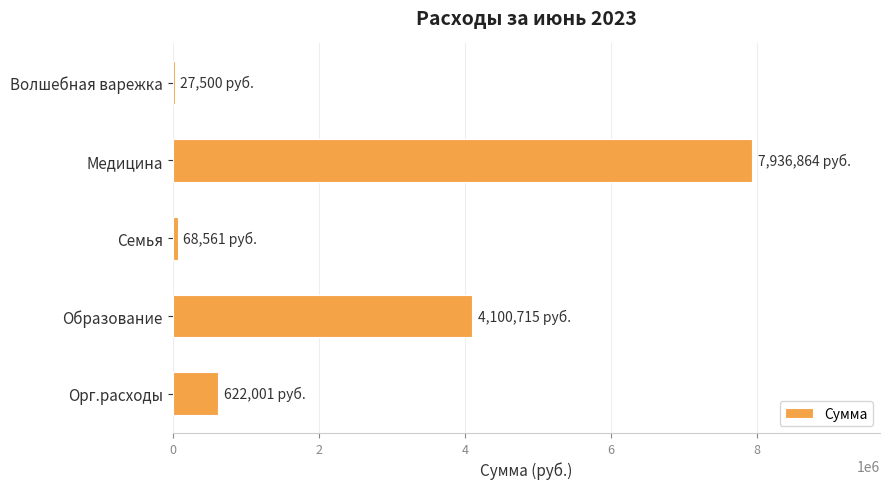

What is the approximate value at Образование?

4100715.0